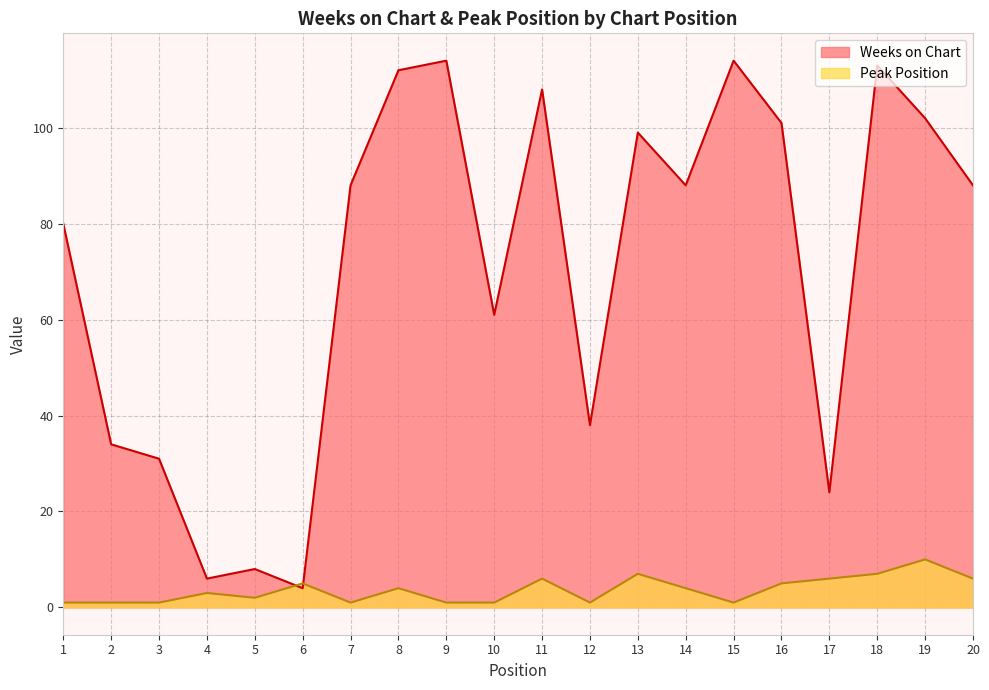

List the labels in order of Weeks on Chart value, smallest first.

6, 4, 5, 17, 3, 2, 12, 10, 1, 7, 14, 20, 13, 16, 19, 11, 8, 18, 9, 15